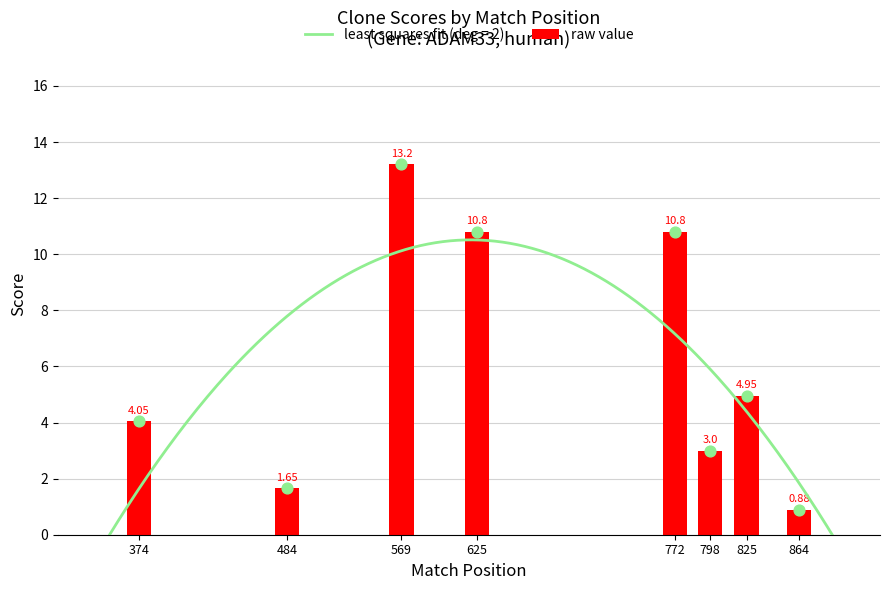

Approximately how many times larger is the value at 484 compared to 772?

0.2